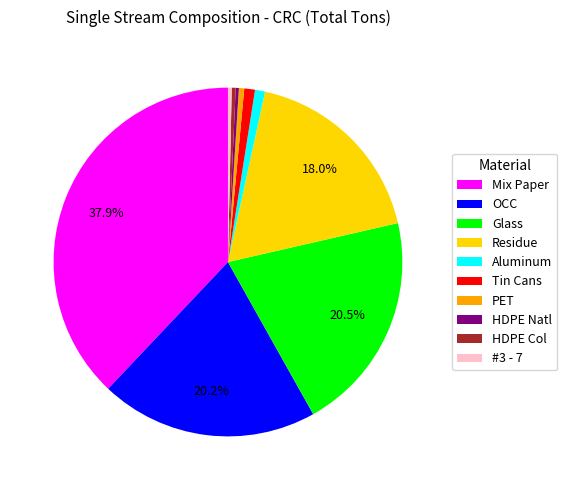

Is it true that Mix Paper is 32% of the pie?

False